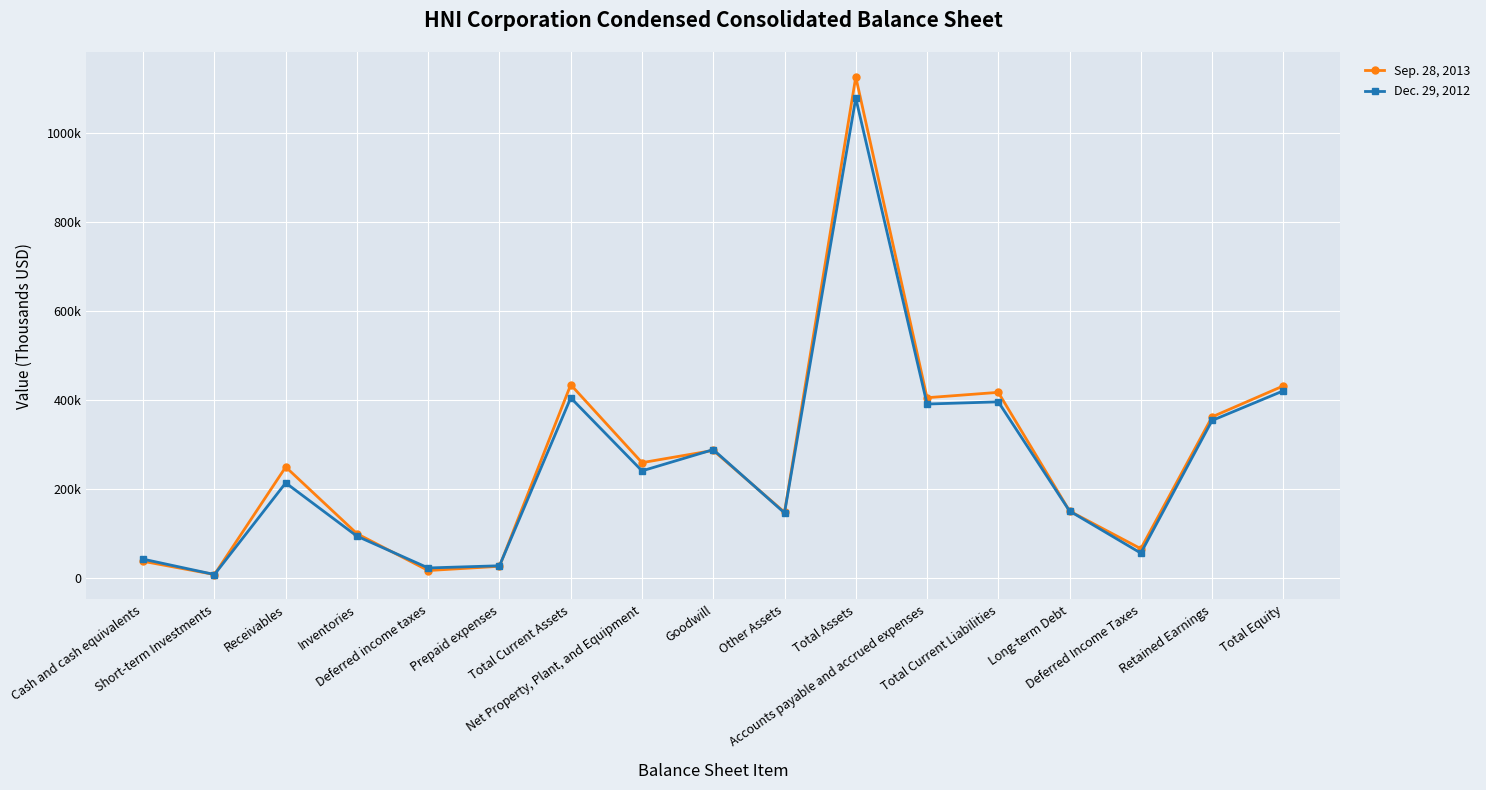

Which series has the largest total across all categories?

Sep. 28, 2013